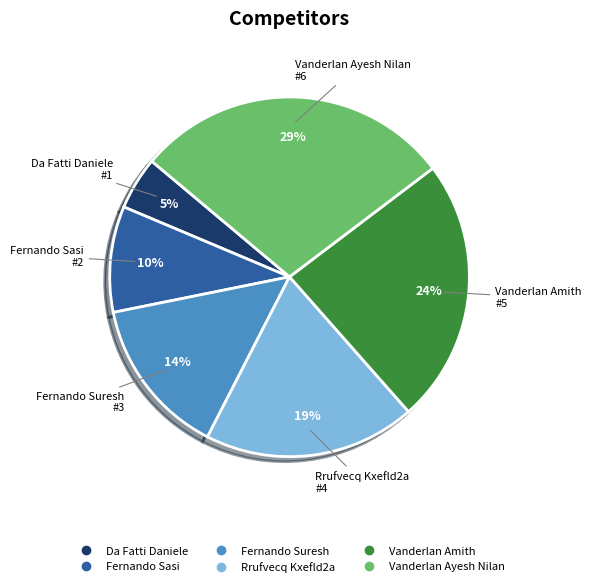

Does Rrufvecq Kxefld2a represent more than half of the total?

No